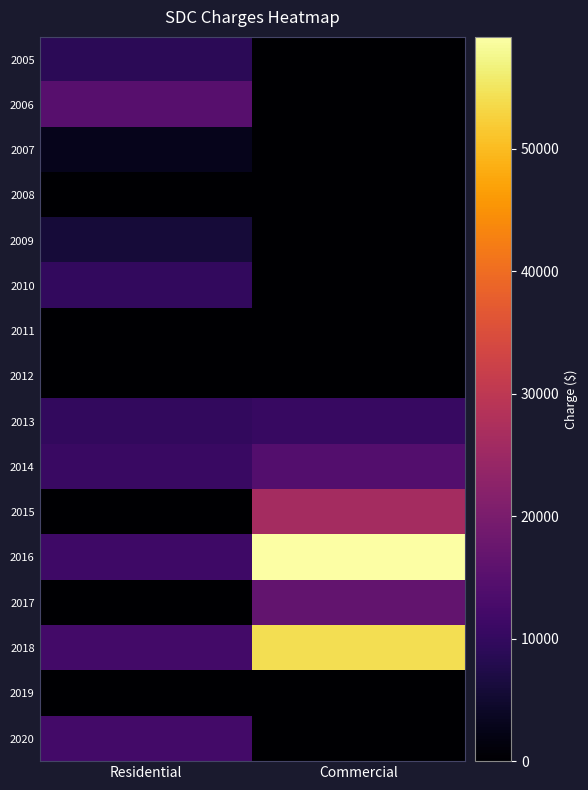

How many data points does each series have?

2